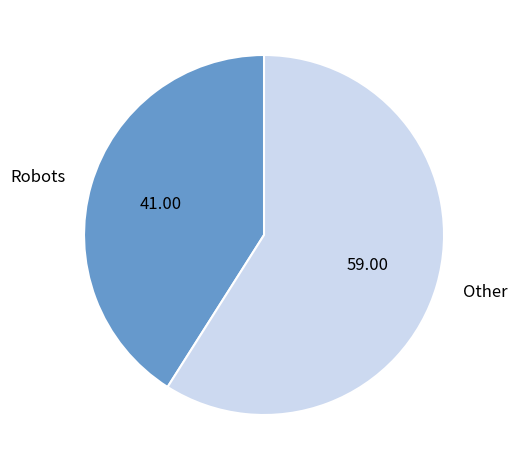

The Robots slice represents 41% of the pie. True or false?

True